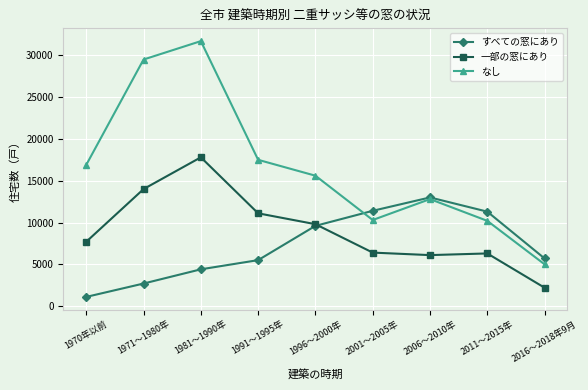

What is the lowest value of the なし series?

5000